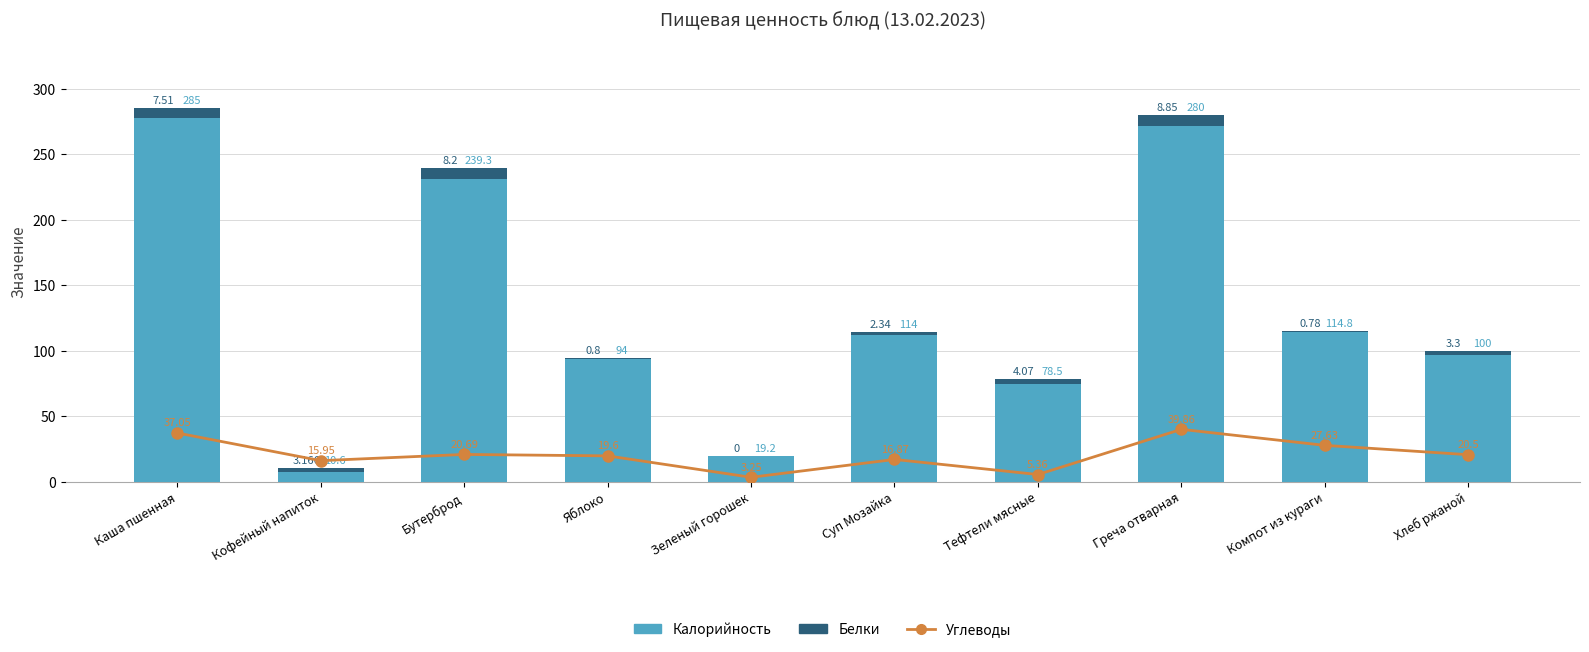

Reading left to right, what are all the values shown in this chart?

Углеводы: 37.0	15.9	20.7	19.6	3.2	16.9	5.4	39.9	27.6	20.5
Калорийность: 285.0	10.6	239.3	94.0	19.2	114.0	78.5	280.0	114.8	100.0
Белки: 7.5	3.2	8.2	0.8	0.0	2.3	4.1	8.9	0.8	3.3